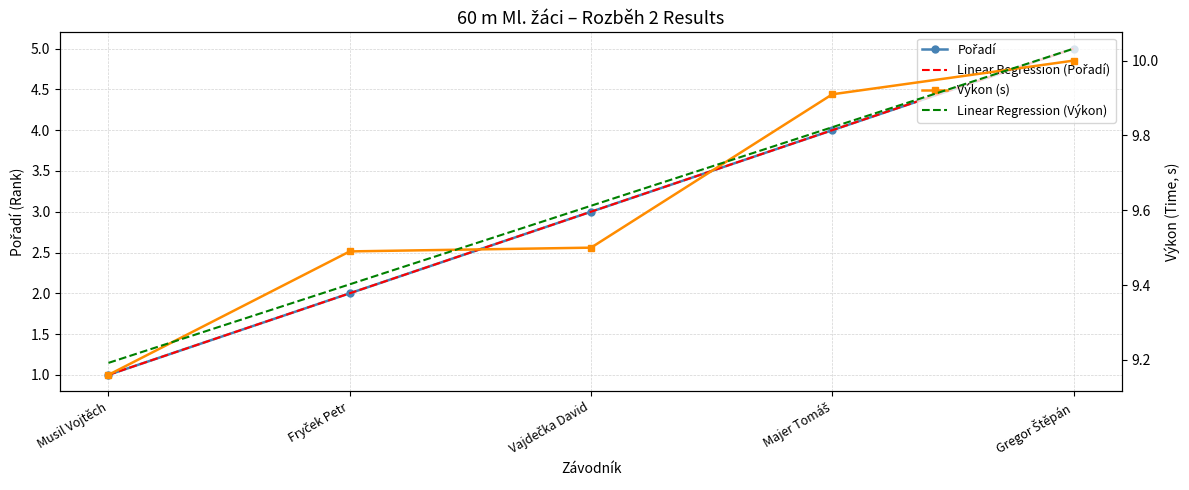

What position from the left is Gregor Štěpán?

5